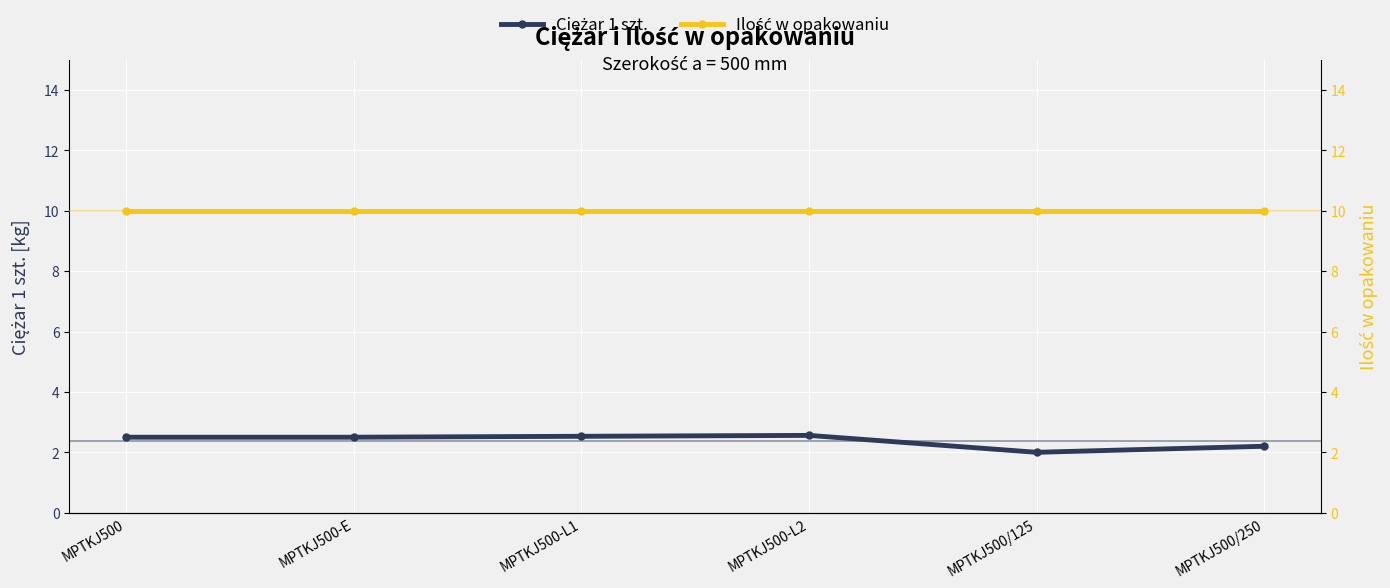

The value of Ilość w opakowaniu at MPTKJ500-L2 is 10.0. True or false?

True